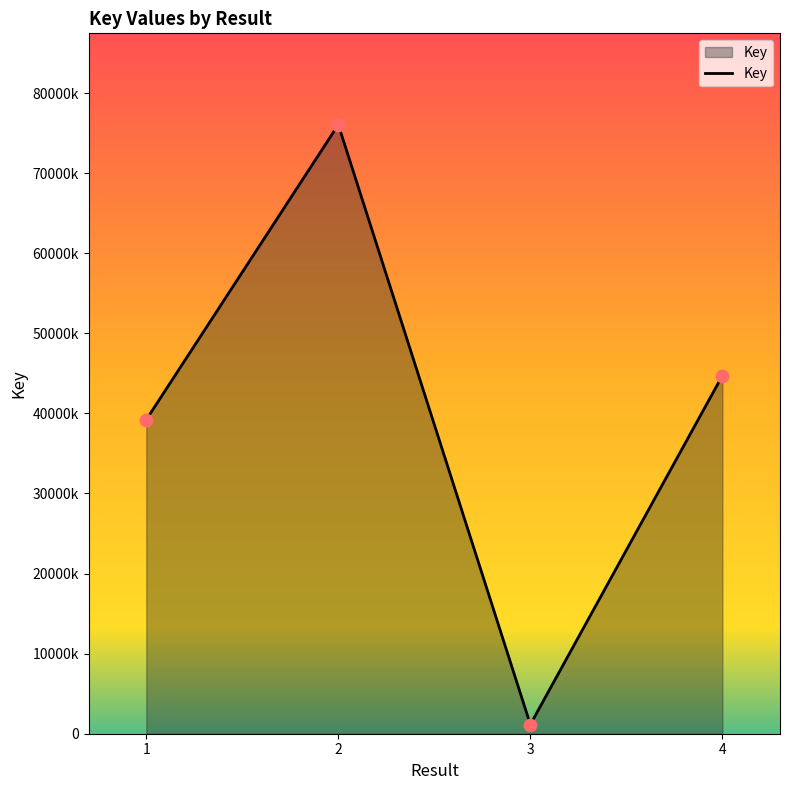

Approximately how many times larger is the value at 2 compared to 4?

1.7